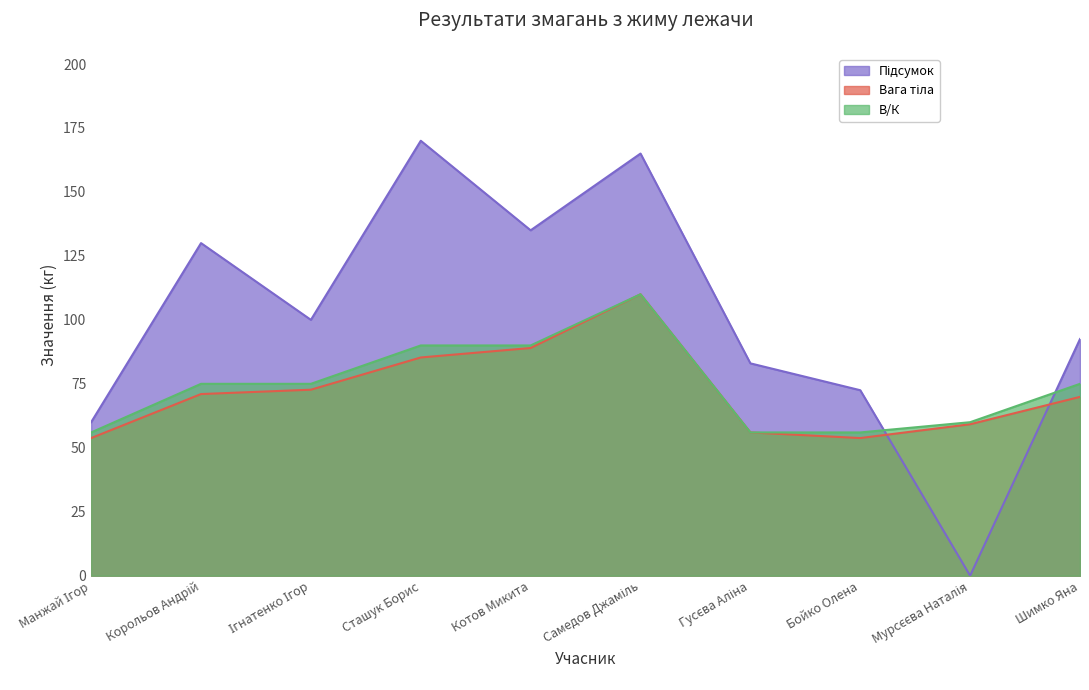

Which series has the widest spread of values?

Підсумок